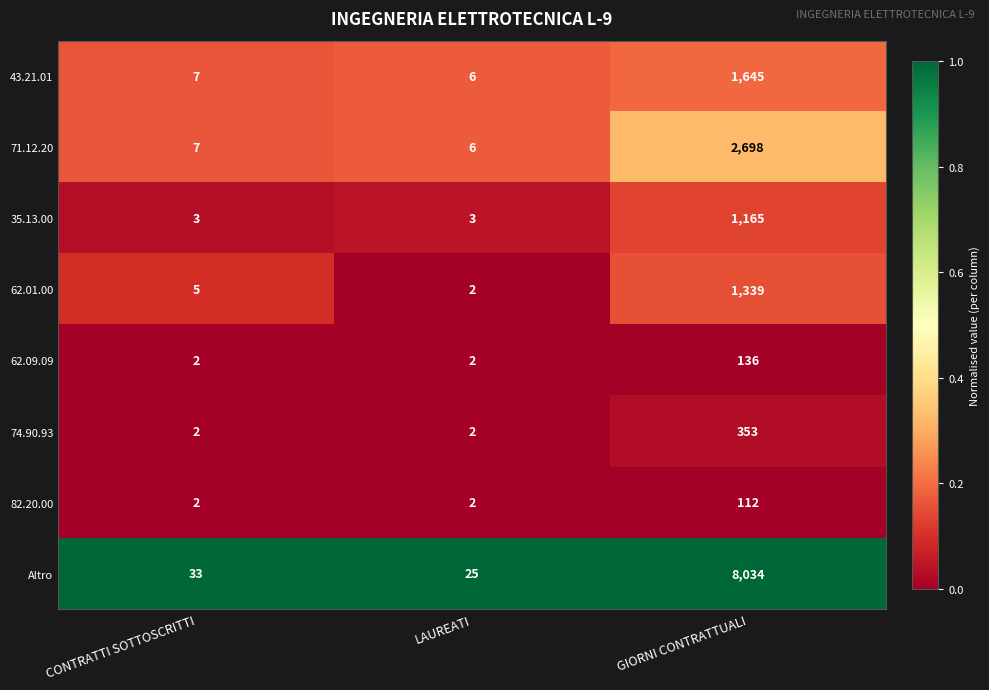

Rank the series by their maximum value, from highest to lowest.

Altro, 71.12.20, 43.21.01, 62.01.00, 35.13.00, 74.90.93, 62.09.09, 82.20.00